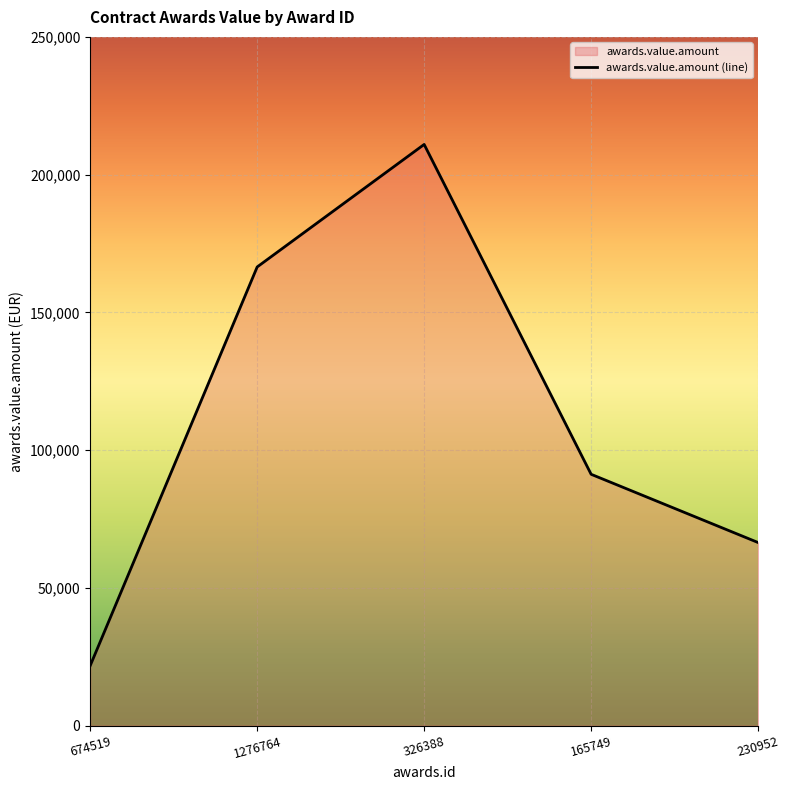

How many data points are less than 91215?

2